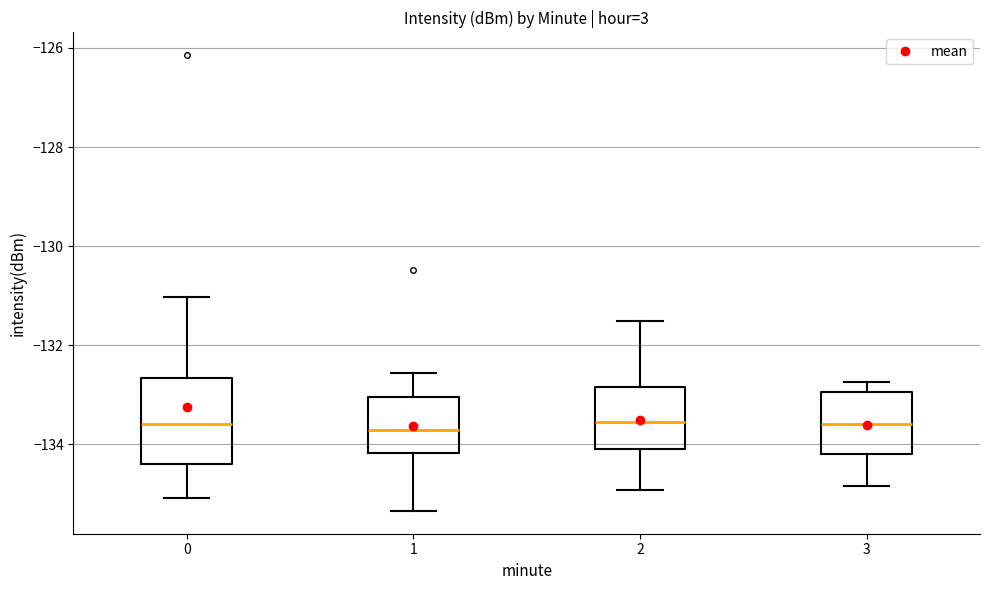

Reading left to right, transcribe this box plot: for each box, give where its median line is, the range the box spans, and where its two whiskers end, as read against the y-axis. The values are not printed on the chart, so give them approximately, as read against the axis.

0: median -133.6, box -134.4 to -132.6, whiskers -135.0 to -131.0
1: median -133.8, box -134.2 to -133.0, whiskers -135.4 to -132.6
2: median -133.6, box -134.0 to -132.8, whiskers -135.0 to -131.6
3: median -133.6, box -134.2 to -133.0, whiskers -134.8 to -132.8